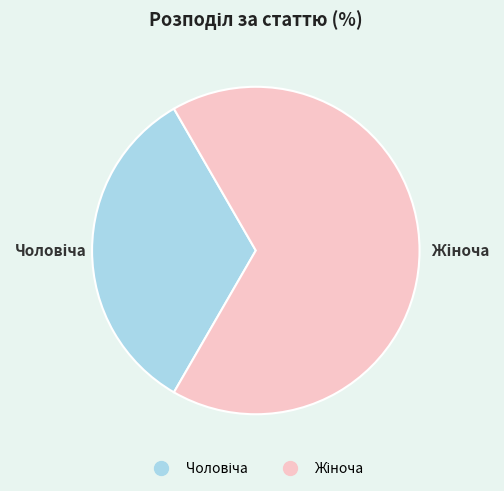

Is there a majority slice in this chart?

Yes